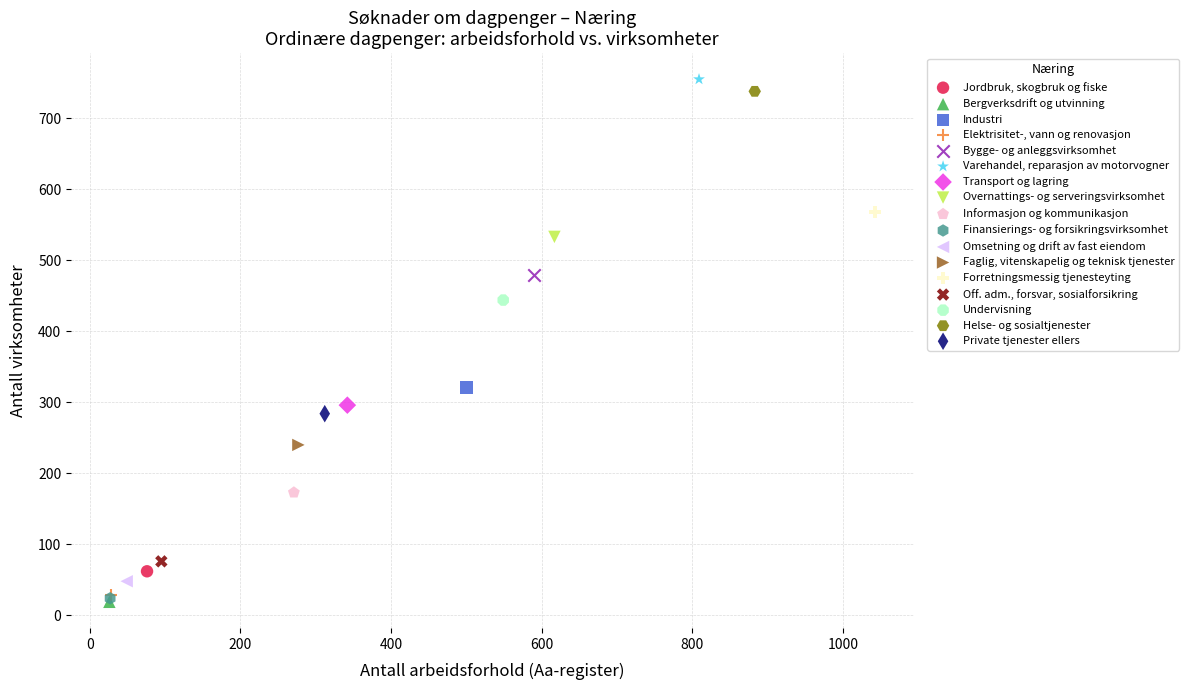

What are all the series names shown in the legend?

Jordbruk, skogbruk og fiske, Bergverksdrift og utvinning, Industri, Elektrisitet-, vann og renovasjon, Bygge- og anleggsvirksomhet, Varehandel, reparasjon av motorvogner, Transport og lagring, Overnattings- og serveringsvirksomhet, Informasjon og kommunikasjon, Finansierings- og forsikringsvirksomhet, Omsetning og drift av fast eiendom, Faglig, vitenskapelig og teknisk tjenester, Forretningsmessig tjenesteyting, Off. adm., forsvar, sosialforsikring, Undervisning, Helse- og sosialtjenester, Private tjenester ellers